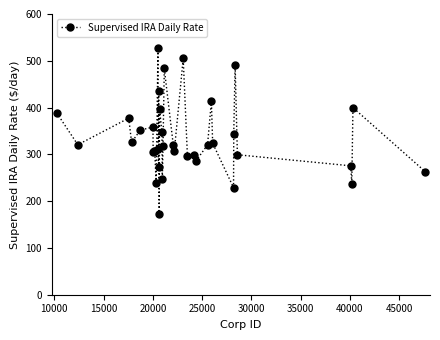

True or false: there are more than 1 points higher than both neighbors.

True